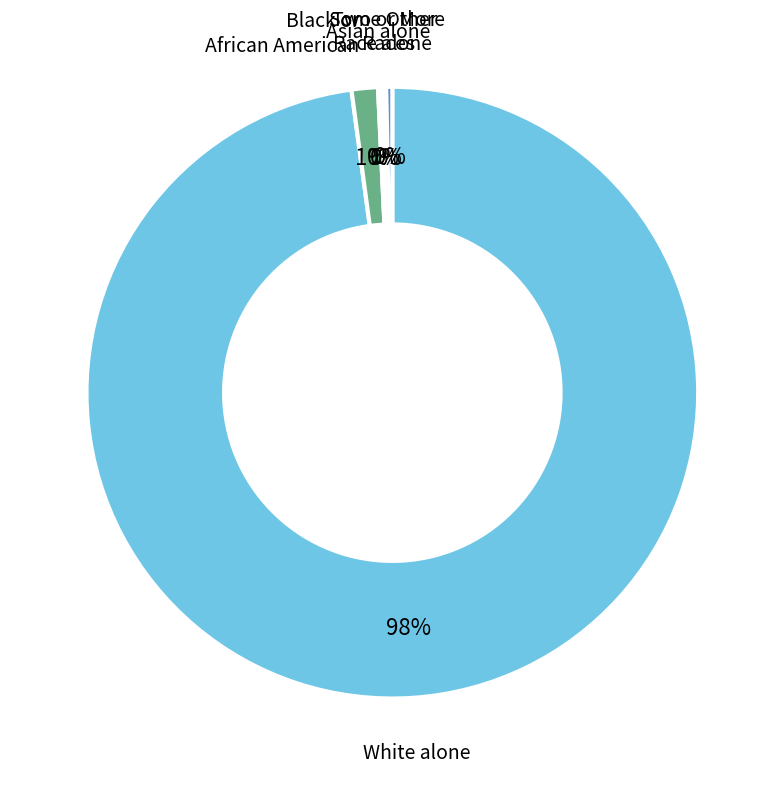

Does any single category account for the majority?

Yes